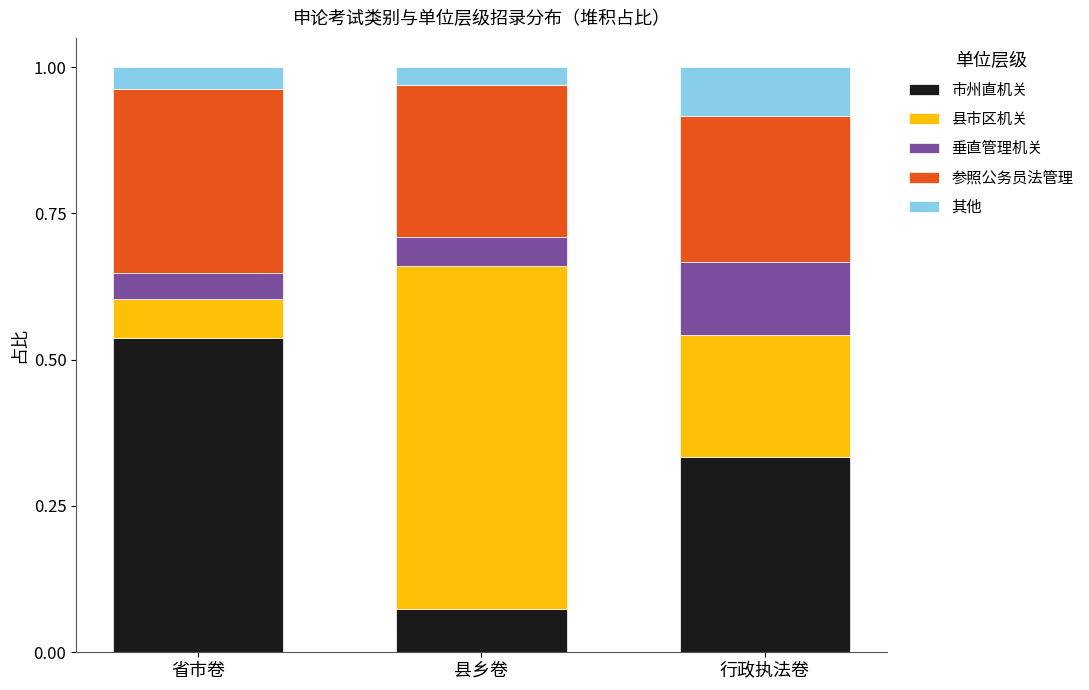

The 市州直机关 series shows 1.0 at 省市卷. True or false?

False